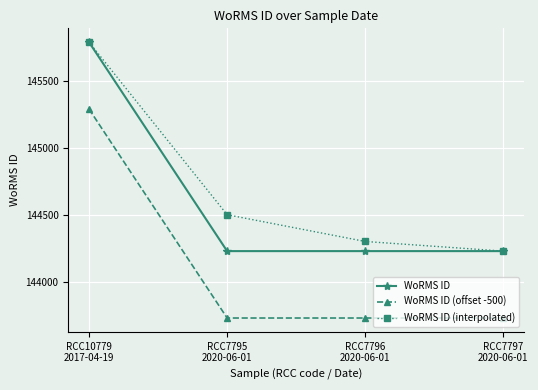

Reading left to right, list all the values displayed in this chart.

WoRMS ID: 145790	144228	144228	144228
WoRMS ID (offset -500): 145290	143728	143728	143728
WoRMS ID (interpolated): 145790	144500	144300	144228